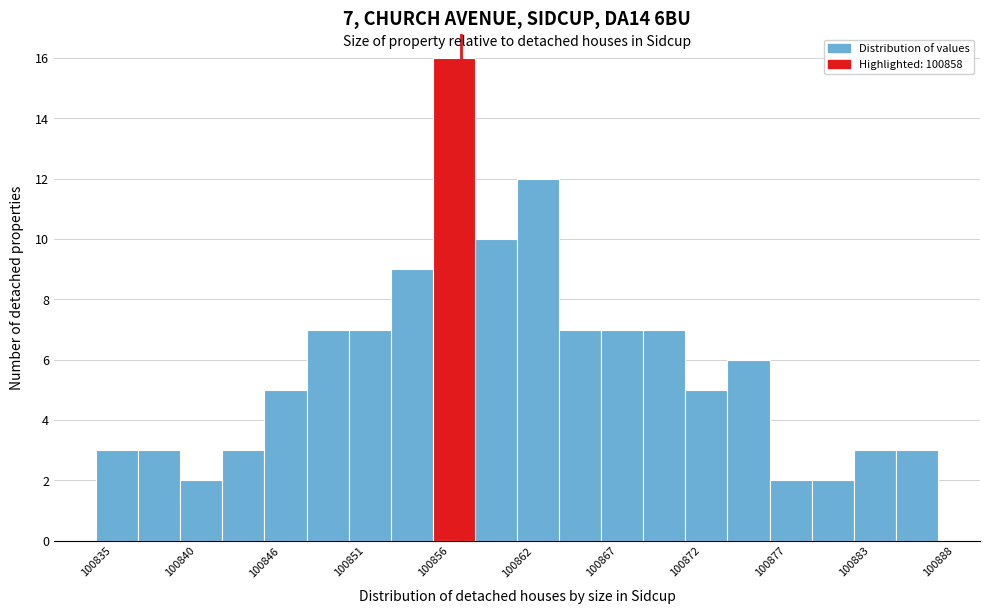

Around what value on the x-axis is the tallest bar? Give the approximate position of its centre, as read against the axis.

100858